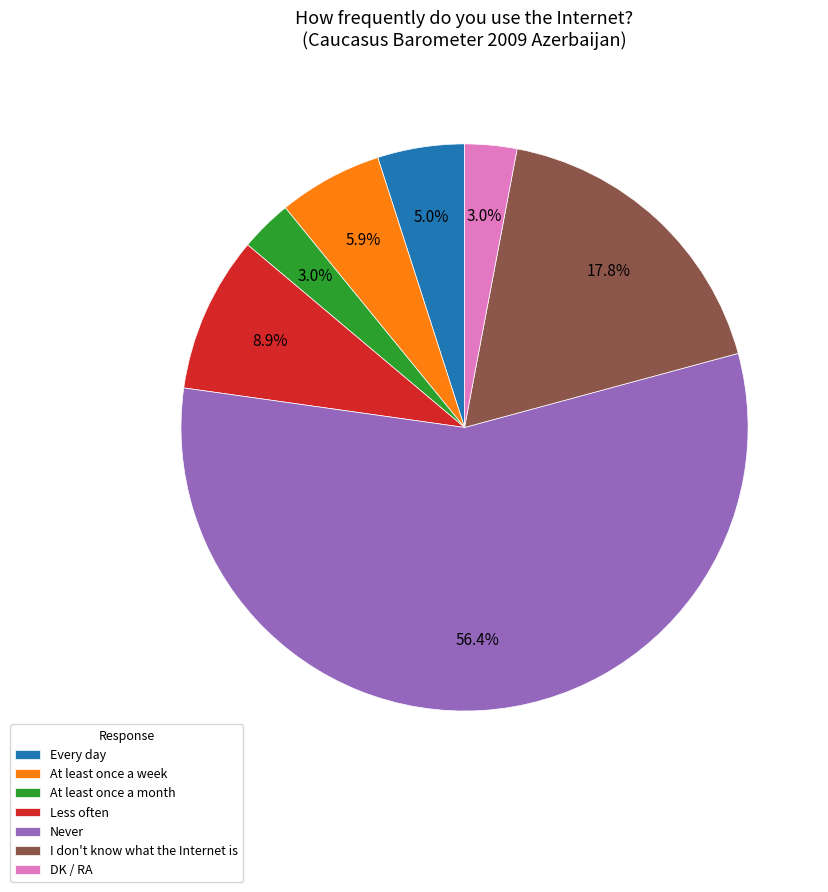

How many segments does this pie chart have?

7